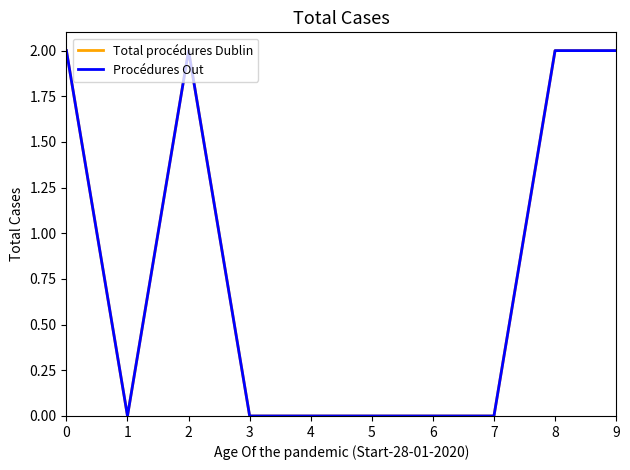

True or false: Total procédures Dublin and Procédures Out cross at least once.

False